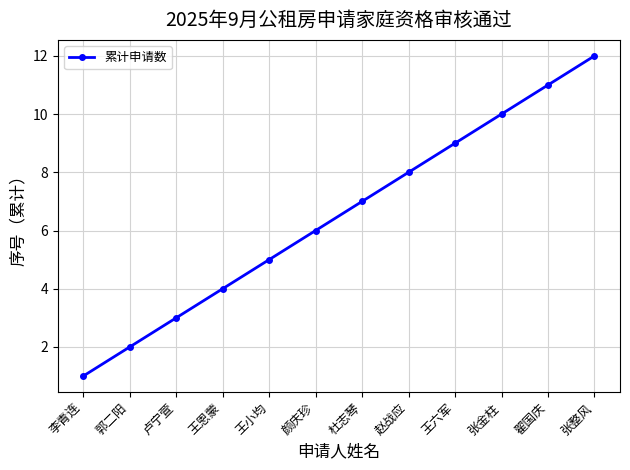

True or false: the data shows 7 at 张金柱.

False